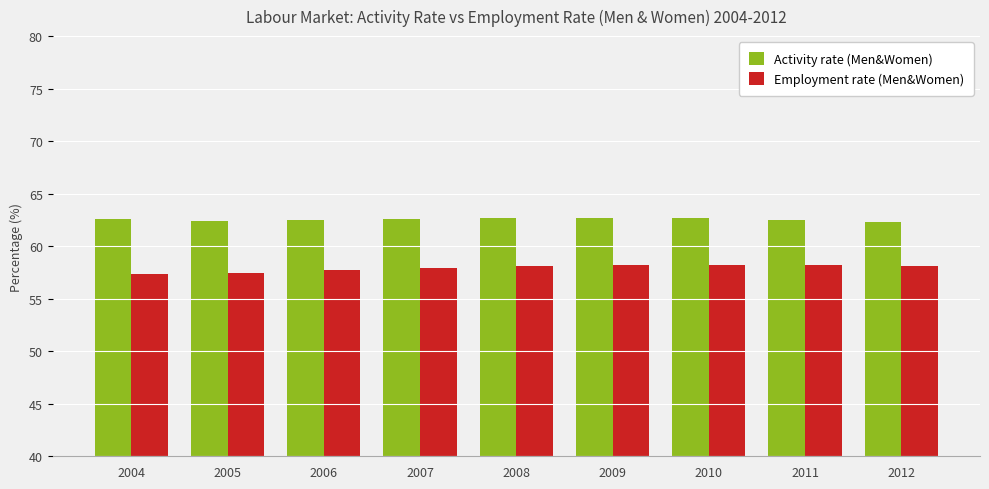

At 2010, list the series in order from smallest to largest.

Employment rate (Men&Women), Activity rate (Men&Women)